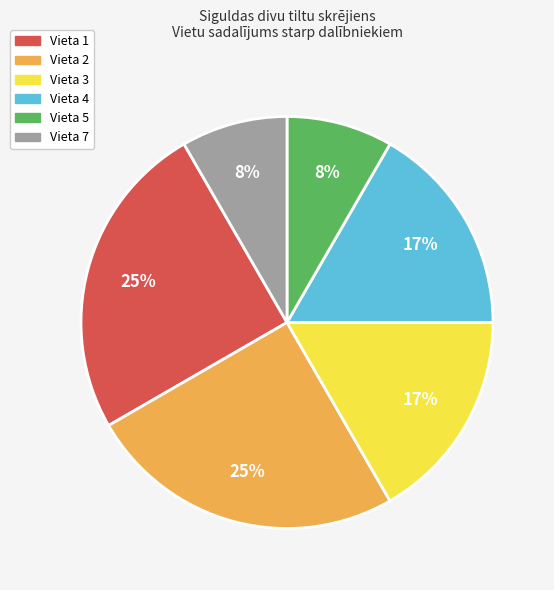

To the nearest percent, what is the difference between the largest and smallest slice percentages?

17%